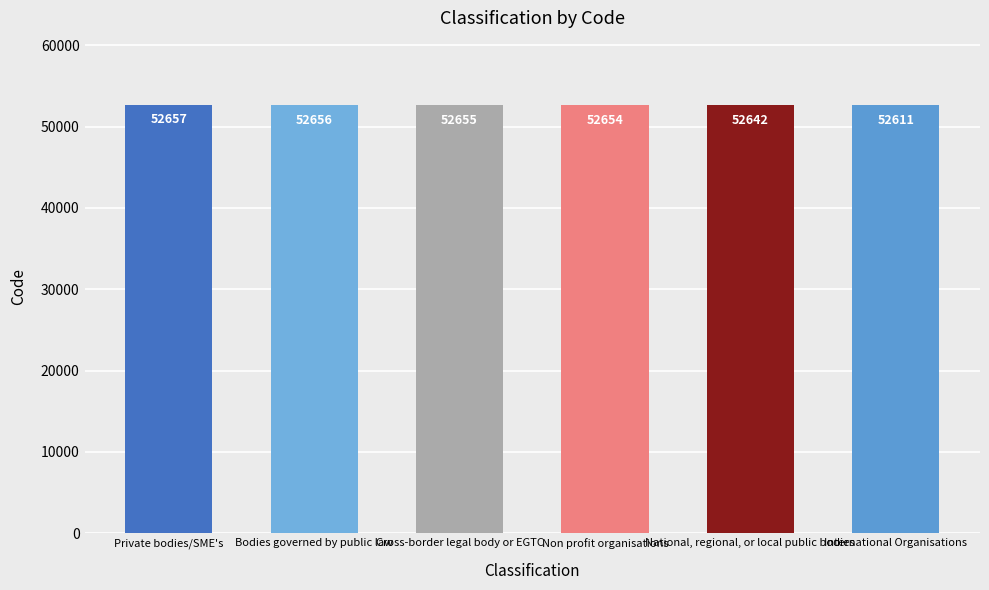

At which label does the data first exceed 52655?

Private bodies/SME's